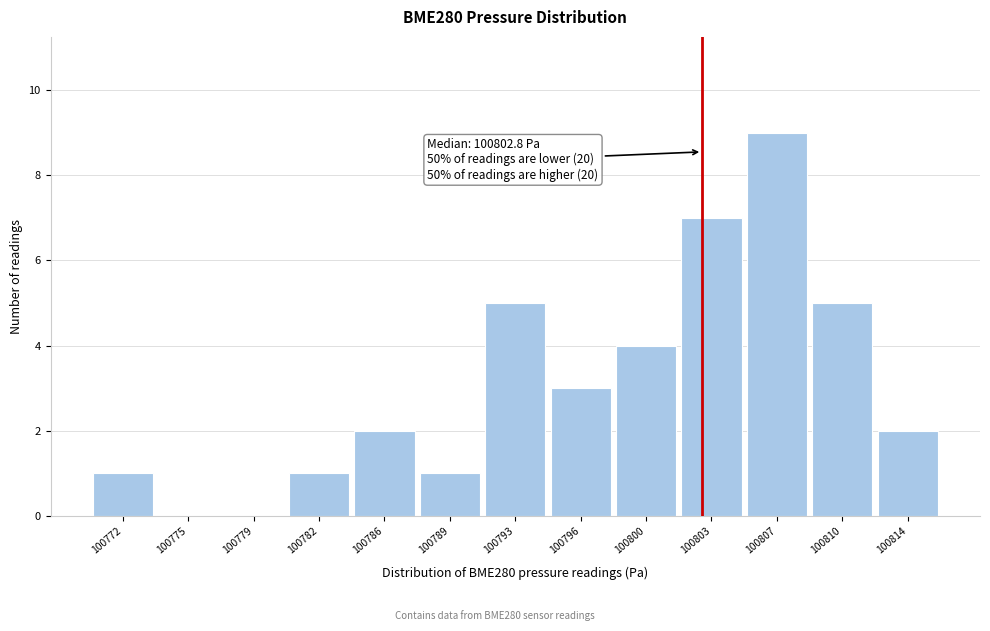

Over which range of the x-axis is the bar tallest?

100805.0 to 100808.5